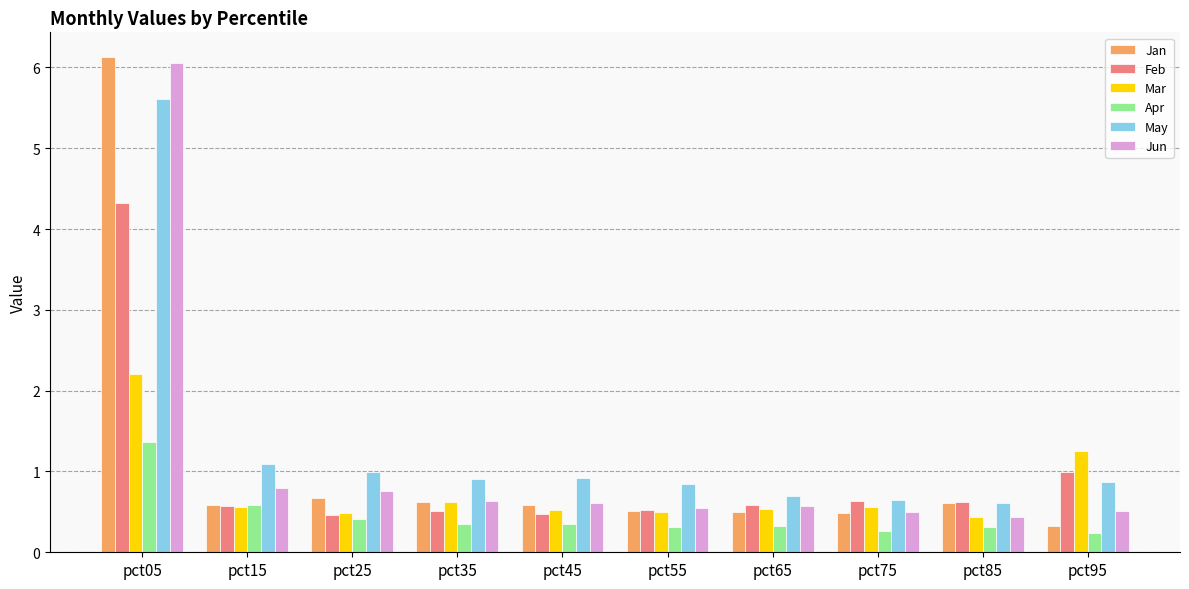

What is the value of the May bar at the 6th from the left?

0.9